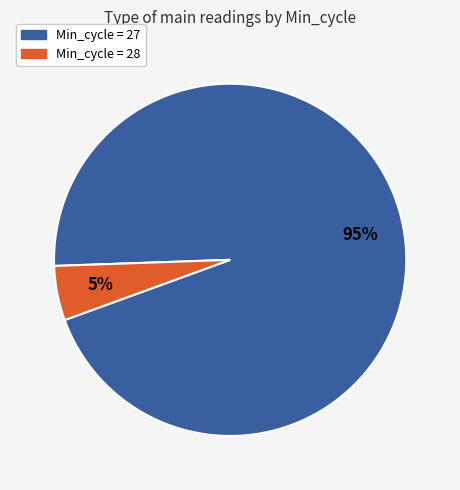

How many slices are in this pie chart?

2